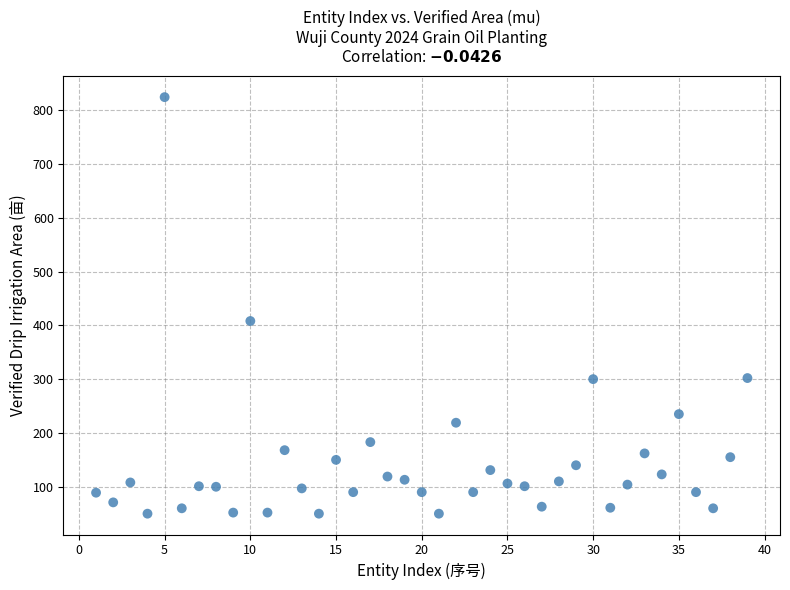

What is the range of Y values (max minus min)?

774